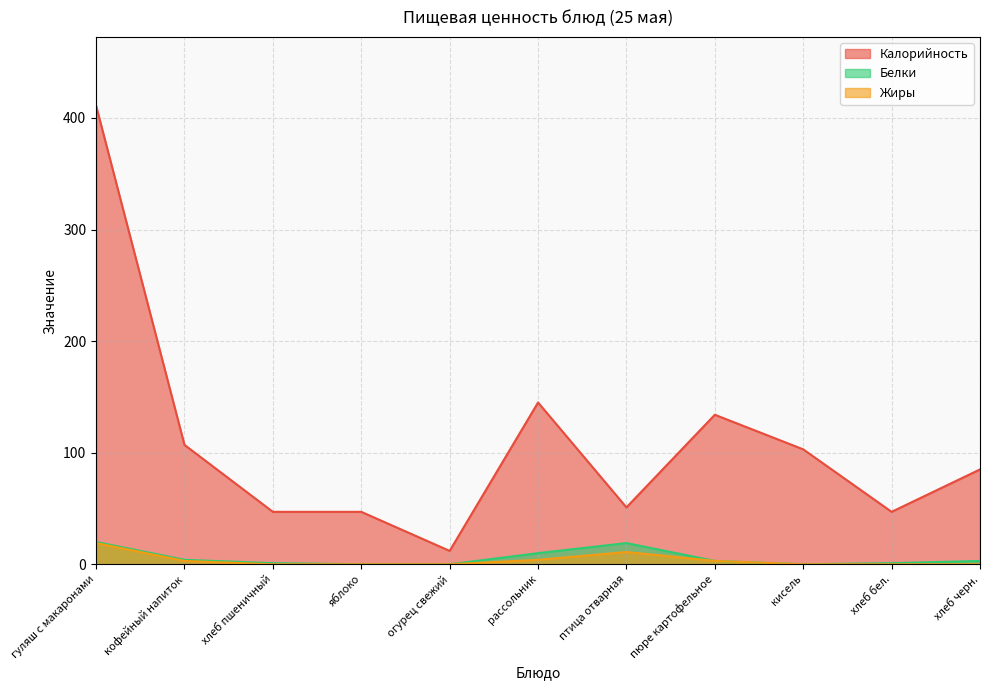

What is the sum of the Калорийность values at хлеб пшеничный and рассольник?

192